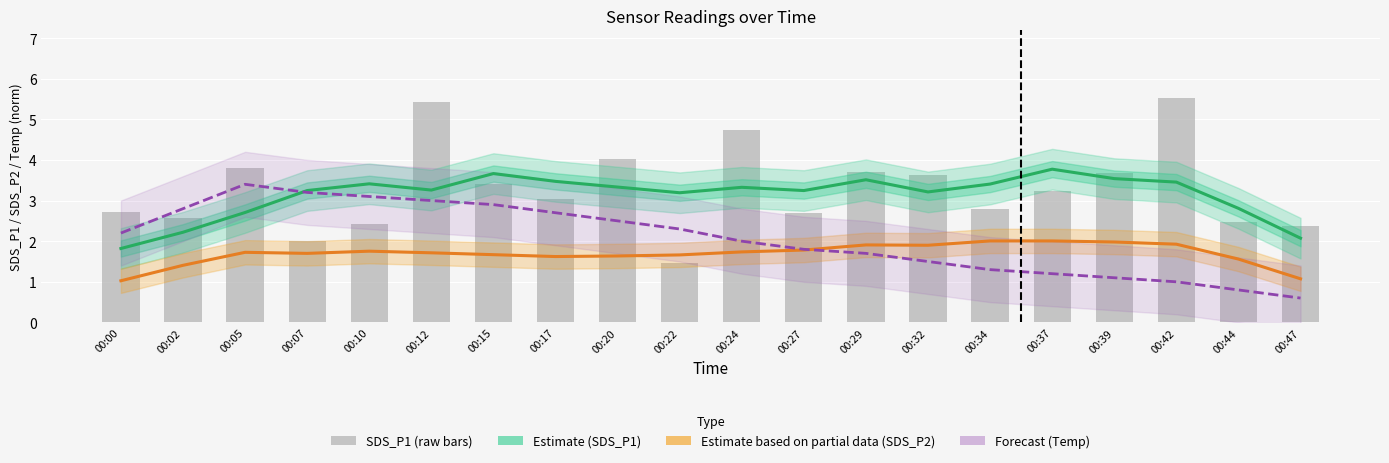

Reading left to right, extract all data points from this chart.

Estimate (SDS_P1): 00:00=1.8	00:02=2.2	00:05=2.7	00:07=3.2	00:10=3.4	00:12=3.3	00:15=3.7	00:17=3.5	00:20=3.3	00:22=3.2	00:24=3.3	00:27=3.2	00:29=3.5	00:32=3.2	00:34=3.4	00:37=3.8	00:39=3.5	00:42=3.5	00:44=2.8	00:47=2.1
Estimate based on partial data (SDS_P2): 00:00=1.0	00:02=1.4	00:05=1.7	00:07=1.7	00:10=1.8	00:12=1.7	00:15=1.7	00:17=1.6	00:20=1.6	00:22=1.7	00:24=1.7	00:27=1.8	00:29=1.9	00:32=1.9	00:34=2.0	00:37=2.0	00:39=2.0	00:42=1.9	00:44=1.6	00:47=1.1
Forecast (Temp): 00:00=2.2	00:02=2.8	00:05=3.4	00:07=3.2	00:10=3.1	00:12=3.0	00:15=2.9	00:17=2.7	00:20=2.5	00:22=2.3	00:24=2.0	00:27=1.8	00:29=1.7	00:32=1.5	00:34=1.3	00:37=1.2	00:39=1.1	00:42=1.0	00:44=0.8	00:47=0.6
SDS_P1 (raw): 00:00=2.7	00:02=2.6	00:05=3.8	00:07=2.0	00:10=2.4	00:12=5.4	00:15=3.4	00:17=3.0	00:20=4.0	00:22=1.5	00:24=4.7	00:27=2.7	00:29=3.7	00:32=3.6	00:34=2.8	00:37=3.2	00:39=3.7	00:42=5.5	00:44=2.5	00:47=2.4